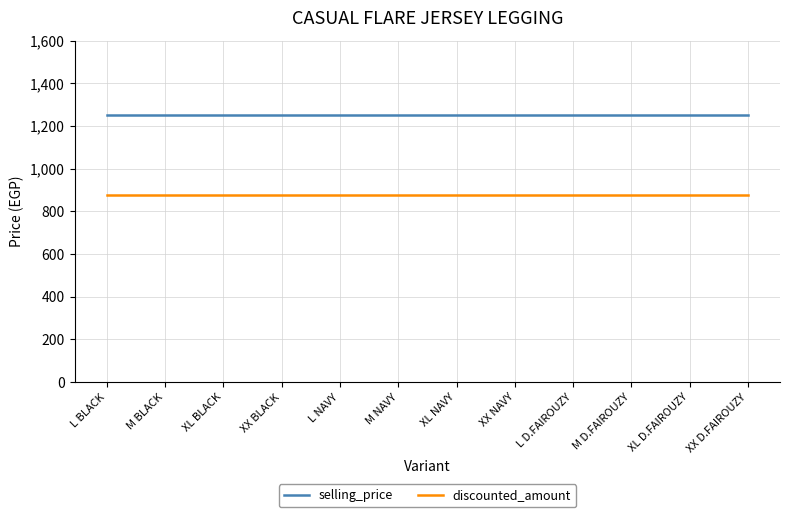

Reading right to left, what are all the values shown in this chart?

selling_price: 1250	1250	1250	1250	1250	1250	1250	1250	1250	1250	1250	1250
discounted_amount: 875	875	875	875	875	875	875	875	875	875	875	875